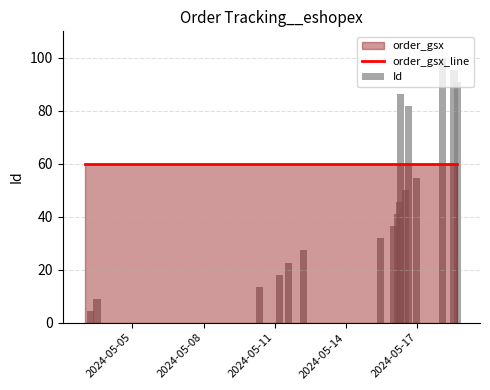

Reading right to left, extract all data points from this chart.

order_gsx_line: 60.0	60.0	60.0	60.0	60.0	60.0	60.0	60.0	60.0	60.0	60.0	60.0	60.0	60.0	60.0	60.0	60.0	60.0
Id: 90.9	95.5	100.0	54.5	81.8	50.0	86.4	45.5	40.9	36.4	31.8	27.3	22.7	18.2	13.6	9.1	4.5	0.0